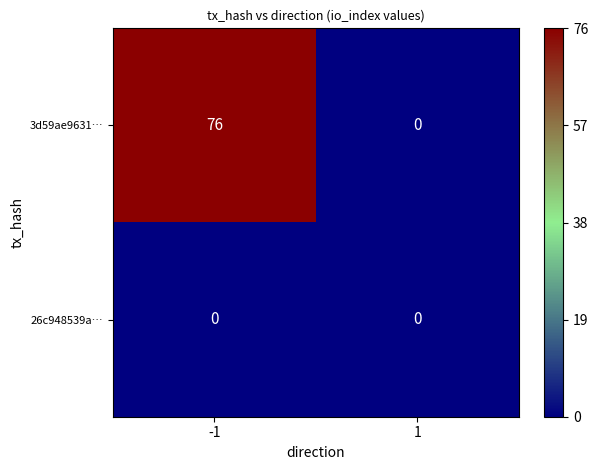

Reading left to right, transcribe all the data shown in this chart.

3d59ae9631…: 76	0
26c948539a…: 0	0